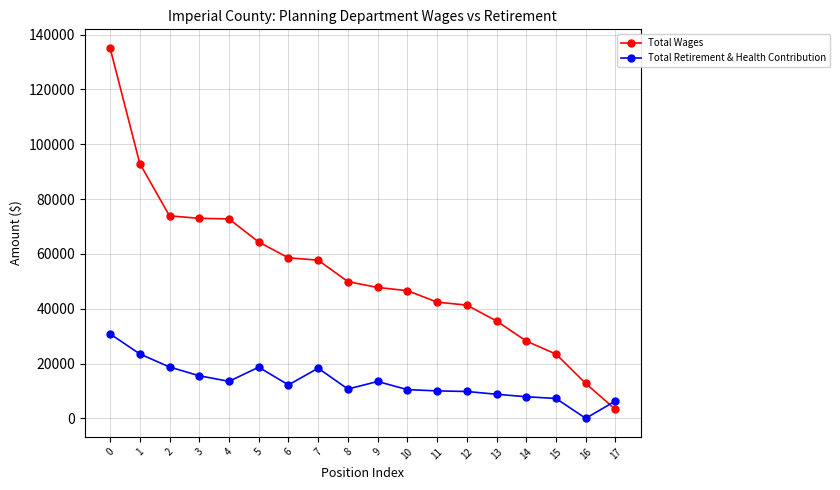

What is the difference between the second highest and second lowest values in the Total Retirement & Health Contribution series?

17153